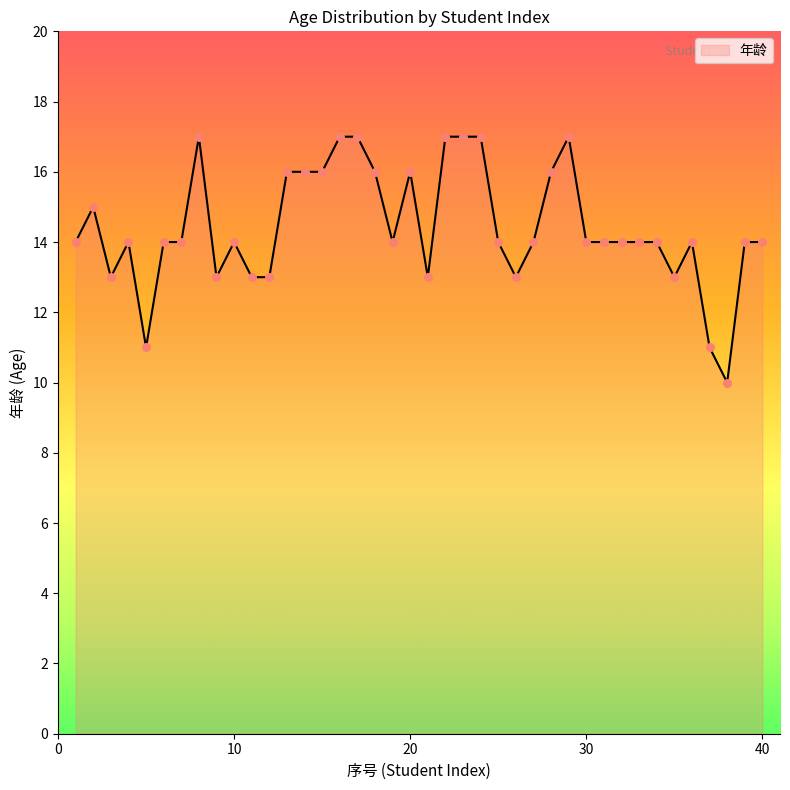

What is the difference between the maximum and minimum values?

7